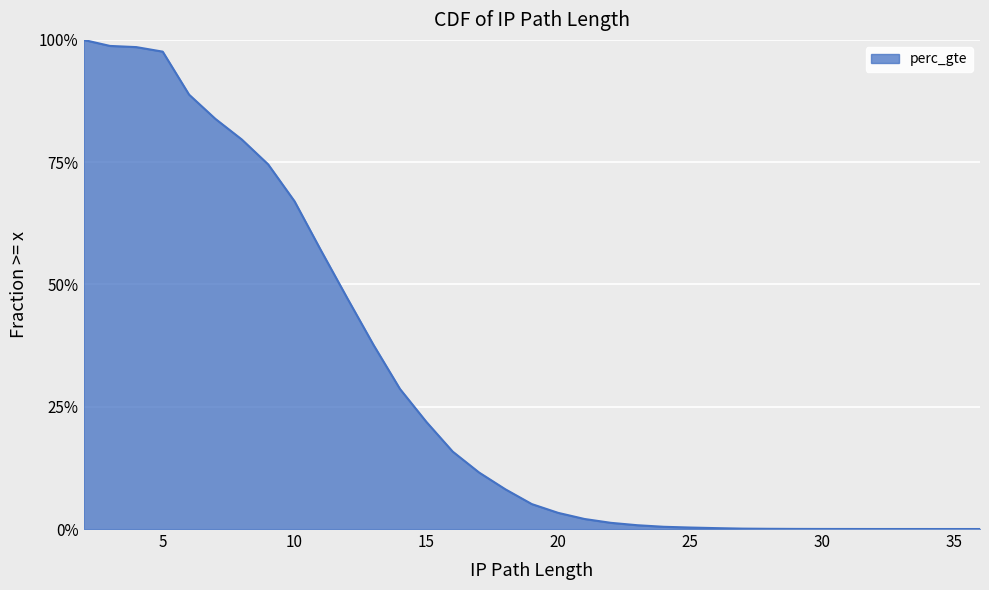

Which label corresponds to the smallest value in the chart?

36